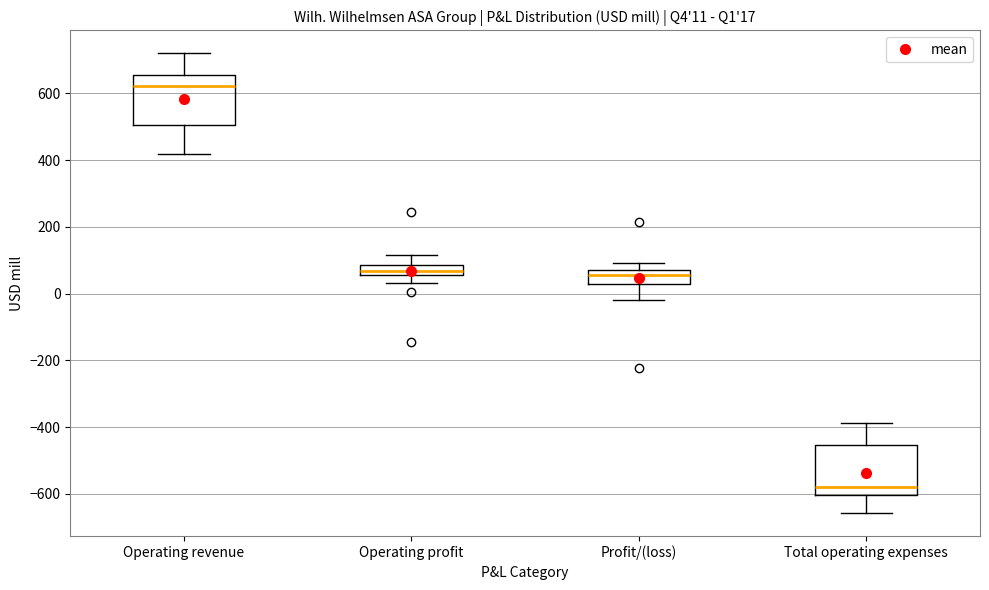

Which box's median line is the lowest?

Total operating expenses